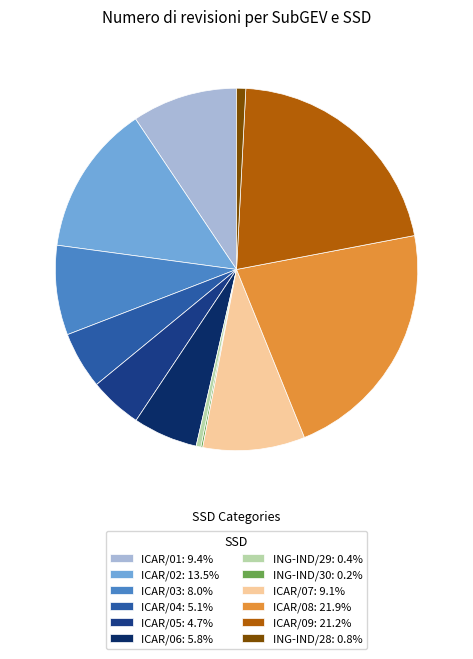

How many segments does this pie chart have?

12